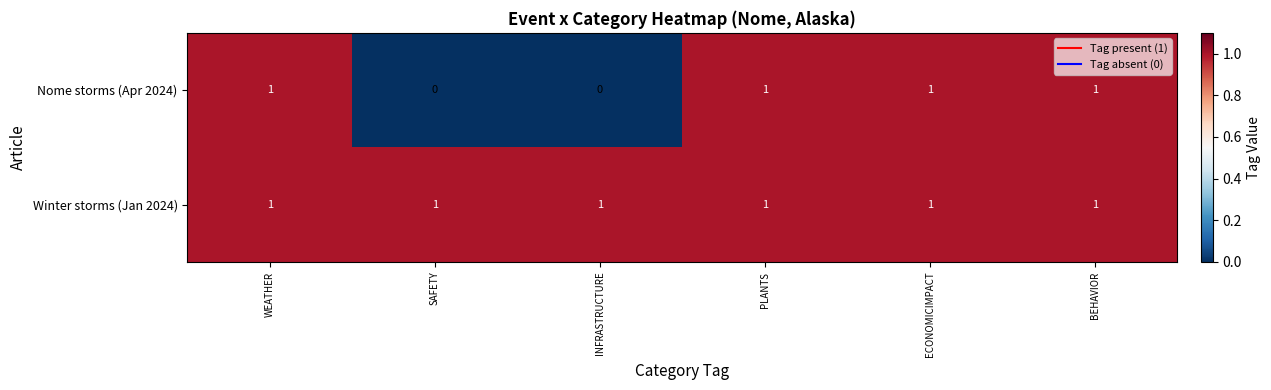

Reading left to right, extract all data points from this chart.

Nome storms (Apr 2024): 1	0	0	1	1	1
Winter storms (Jan 2024): 1	1	1	1	1	1